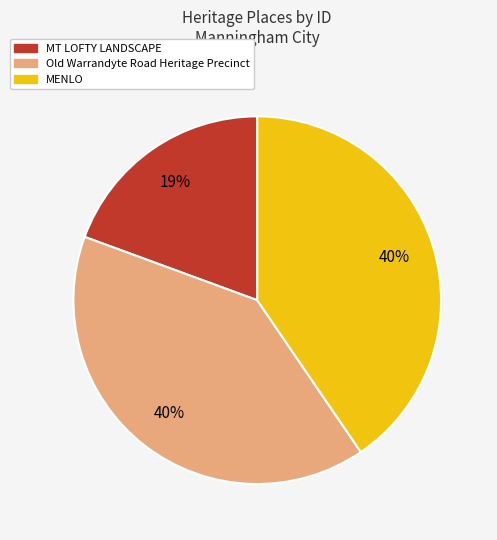

Combined, do MT LOFTY LANDSCAPE and Old Warrandyte Road Heritage Precinct account for over 50%?

Yes